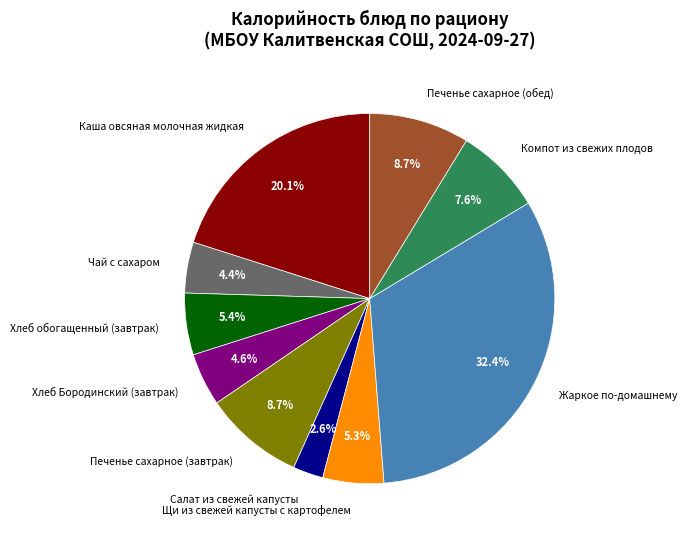

To the nearest percent, what percentage of the pie is Каша овсяная молочная жидкая?

20%